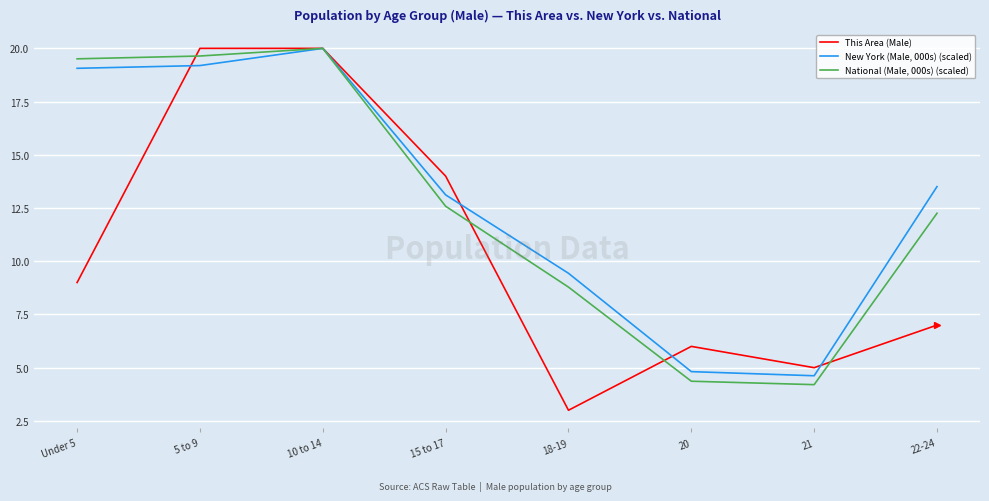

What is the lowest value of the New York (Male, 000s) (scaled) series?

4.6